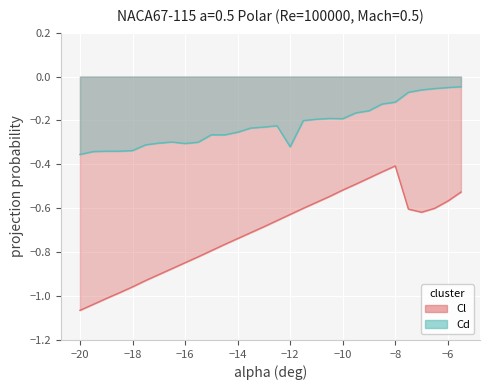

Which has a higher value, -7.5 or -11.5?

-11.5